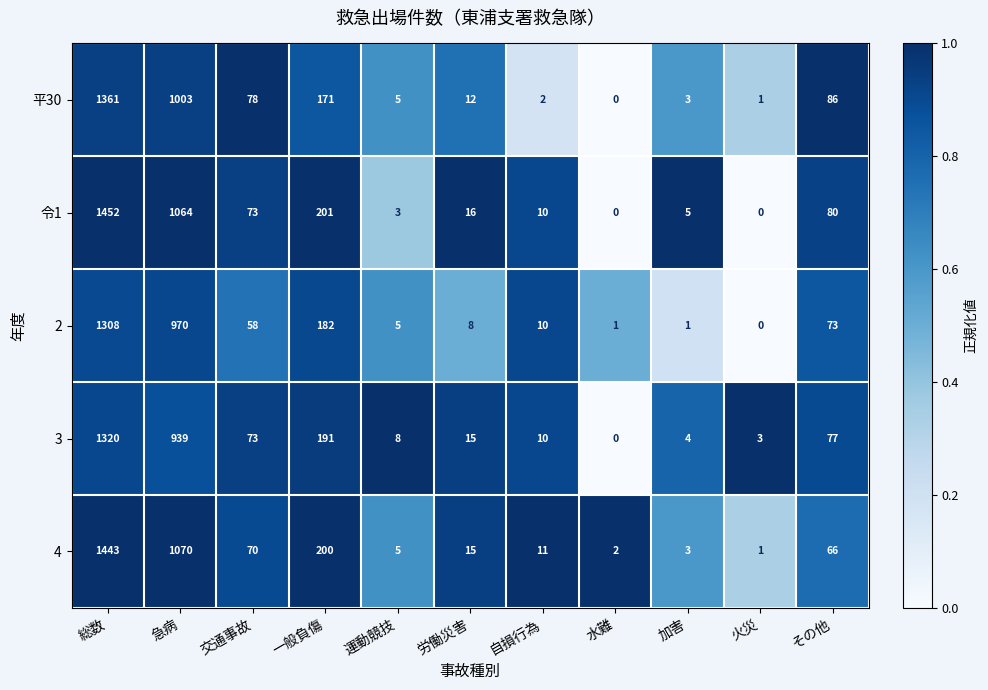

What is the sum of the 平30 values at 労働災害 and 総数?

1373